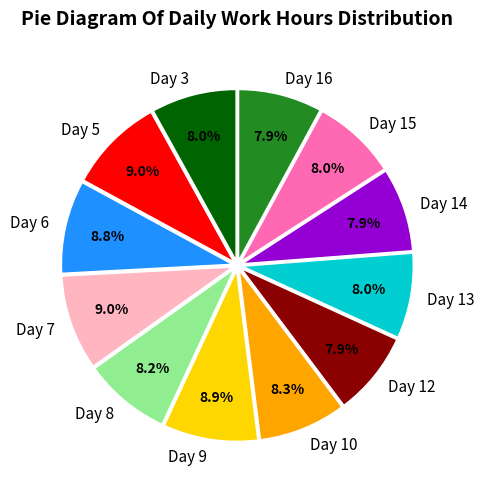

What percentage do Day 5 and Day 6 together represent?

17.8%